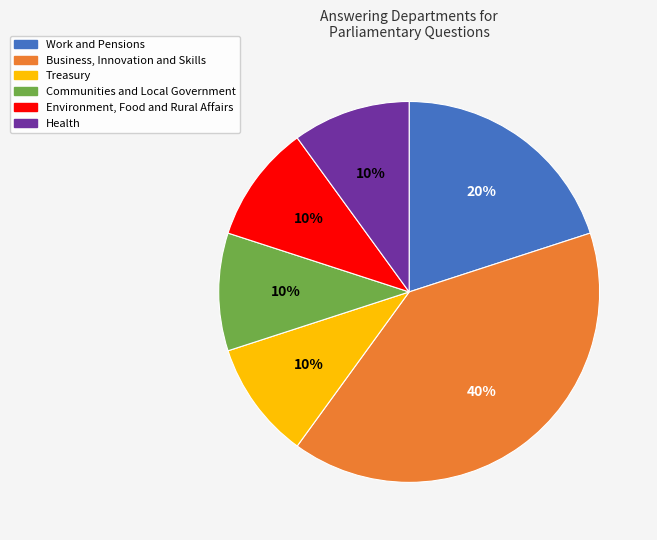

To the nearest percent, what portion does Work and Pensions represent?

20%